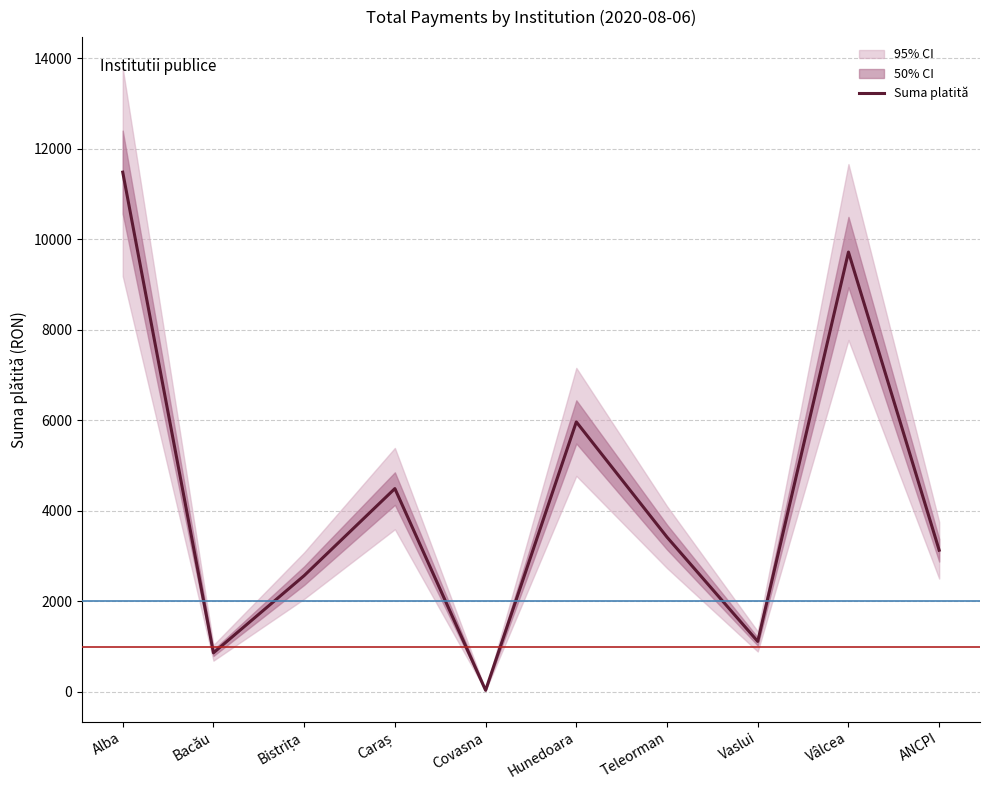

Rank the categories by value from highest to lowest.

Alba, Vâlcea, Hunedoara, Caraș, Teleorman, ANCPI, Bistrița, Vaslui, Bacău, Covasna